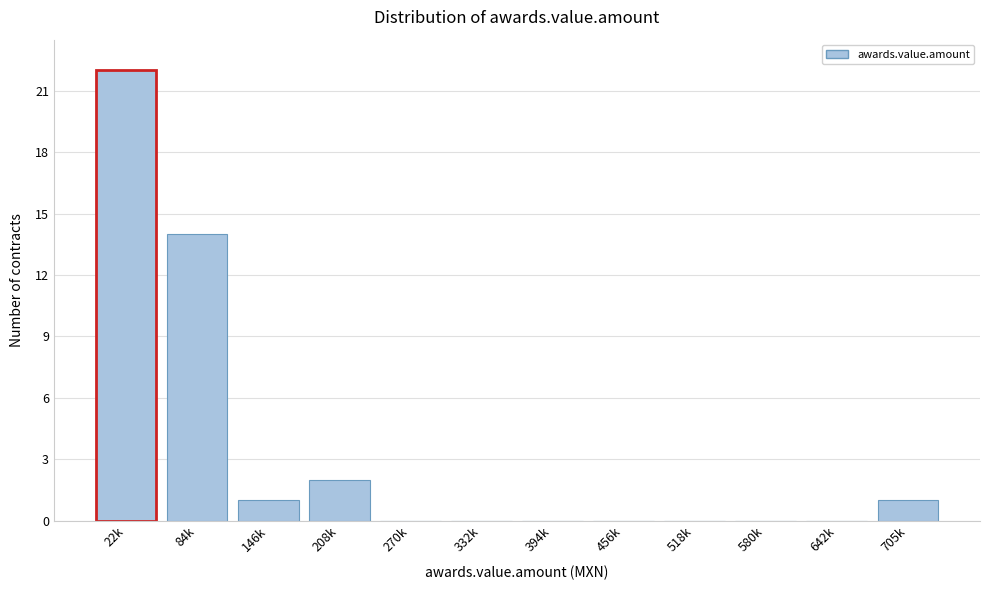

Reading left to right, transcribe all the data shown in this chart.

22k=22	84k=14	146k=1	208k=2	270k=0	332k=0	394k=0	456k=0	518k=0	580k=0	642k=0	705k=1